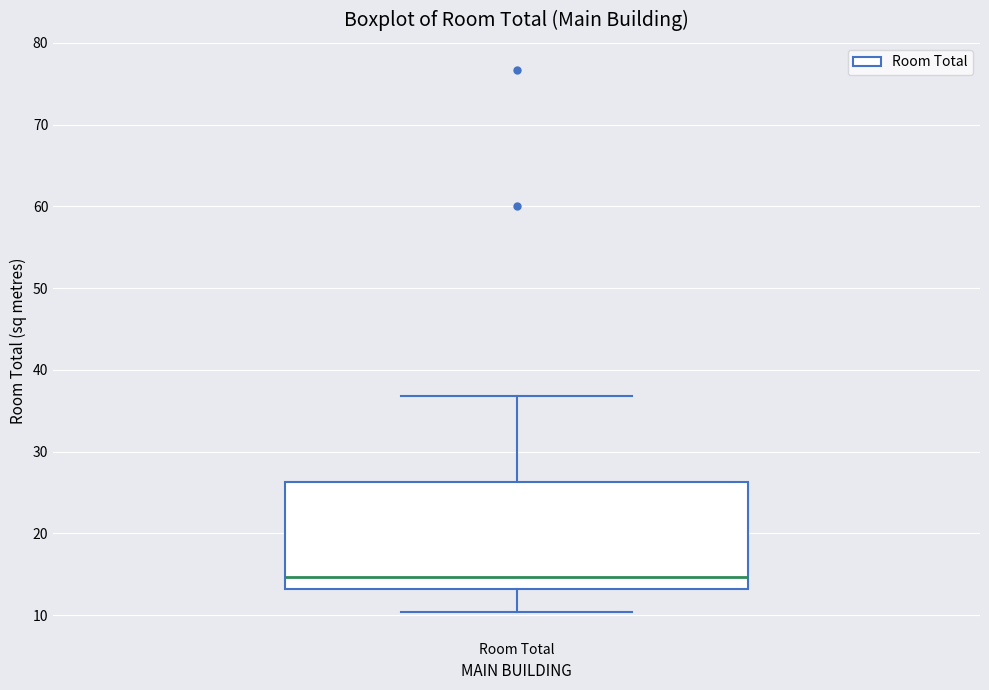

Read this box plot against the y-axis: the position of the median line, the range covered by the box, and the ends of both whiskers. The values are not printed on the chart, so give them approximately, as read against the axis.

median 15, box 13 to 26, whiskers 10 to 37